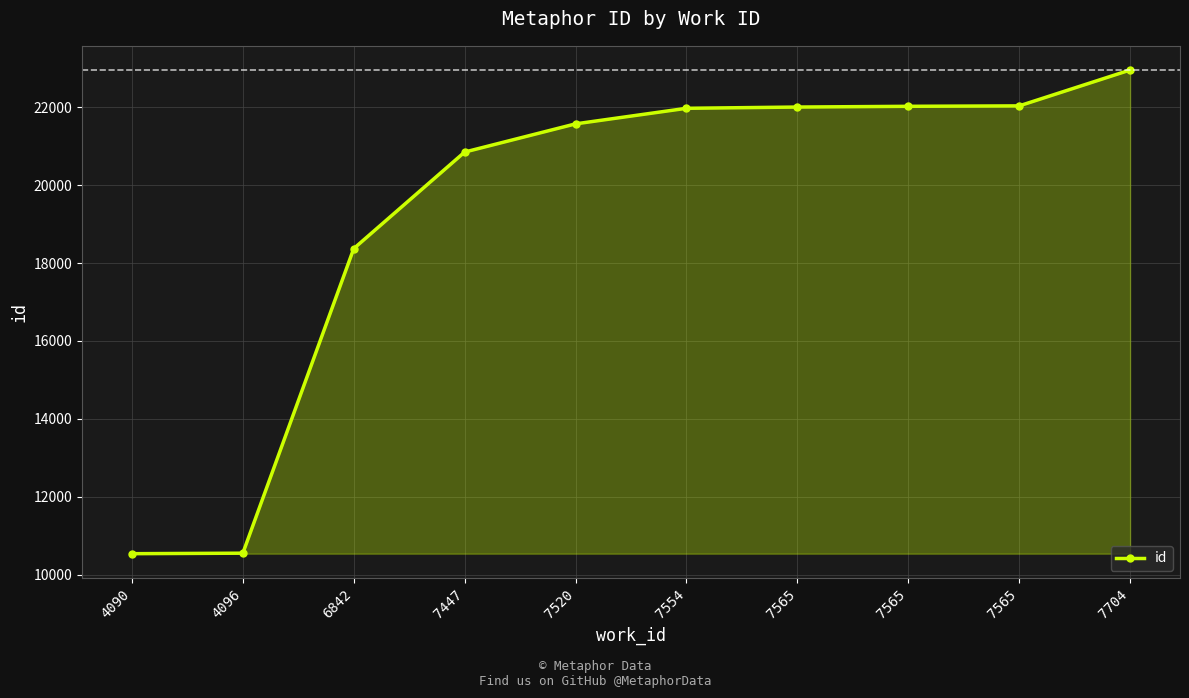

How many categories are shown in the chart?

10